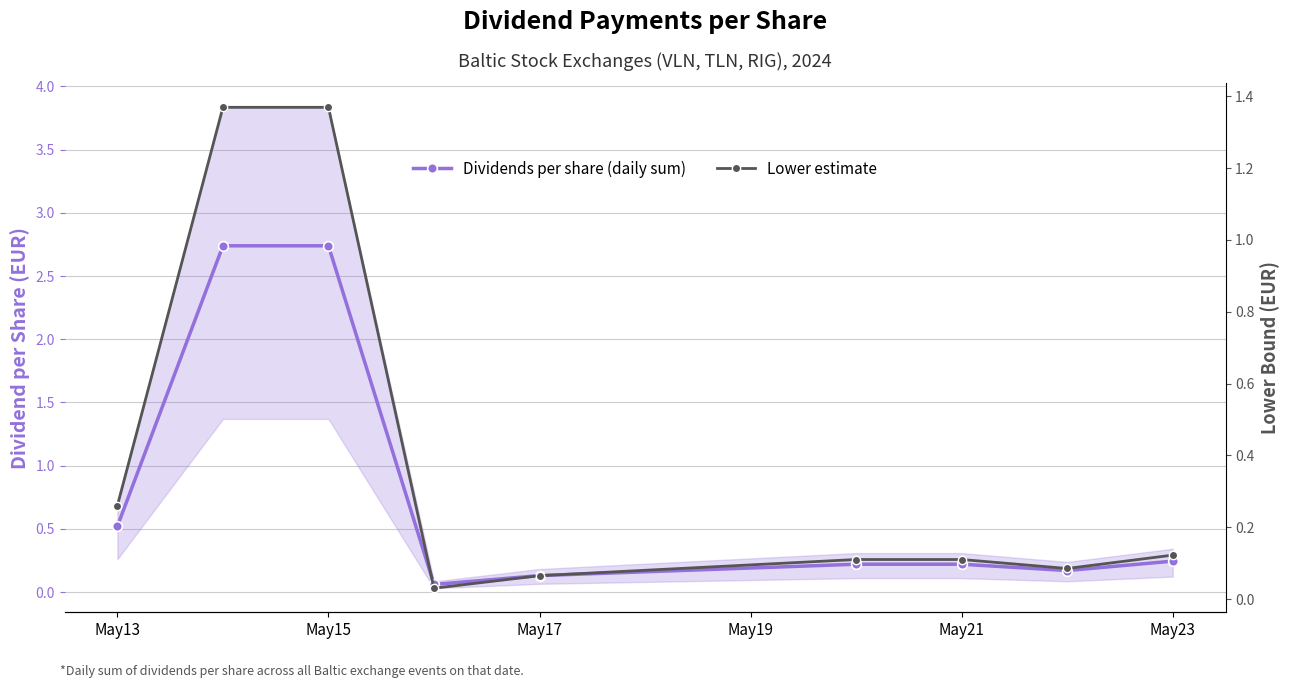

What is the sum of all Lower estimate values?

3.5